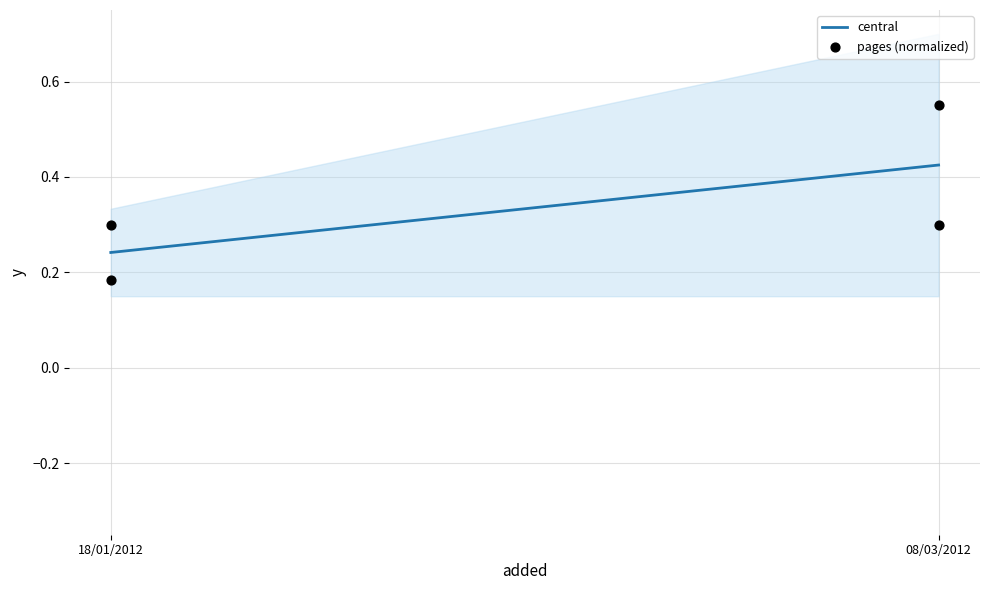

Which series contains the lowest Y value?

pages (normalized)